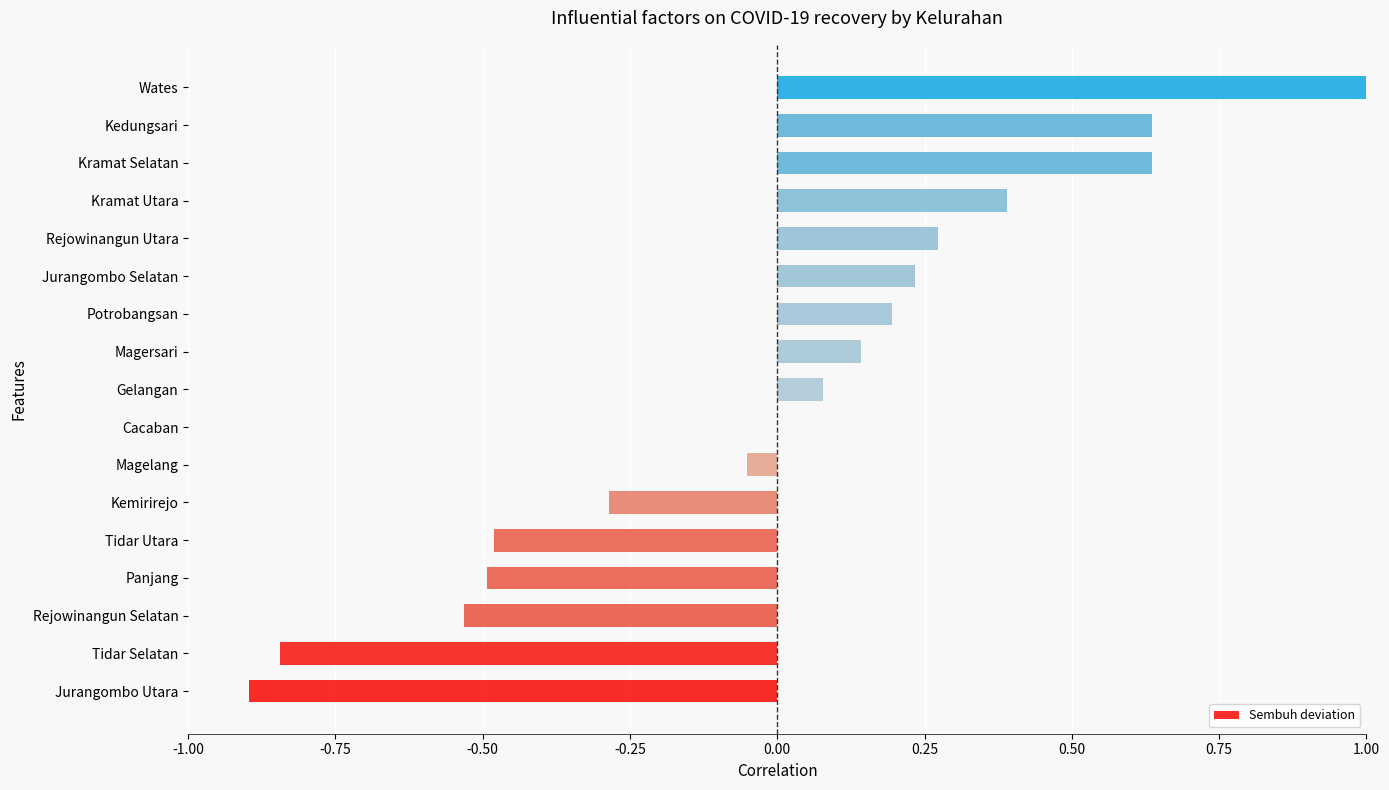

What is the approximate value at Kramat Utara?

0.4